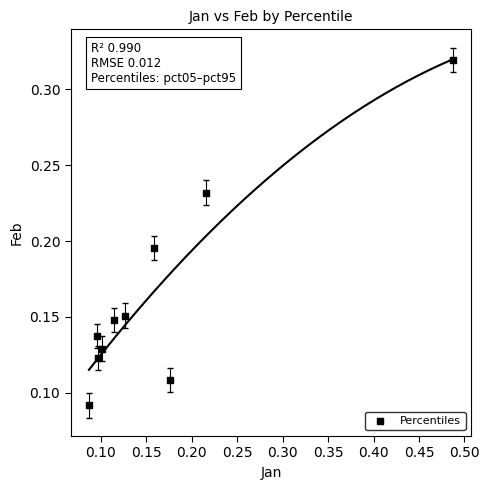

What is the range of X values (max minus min)?

0.4